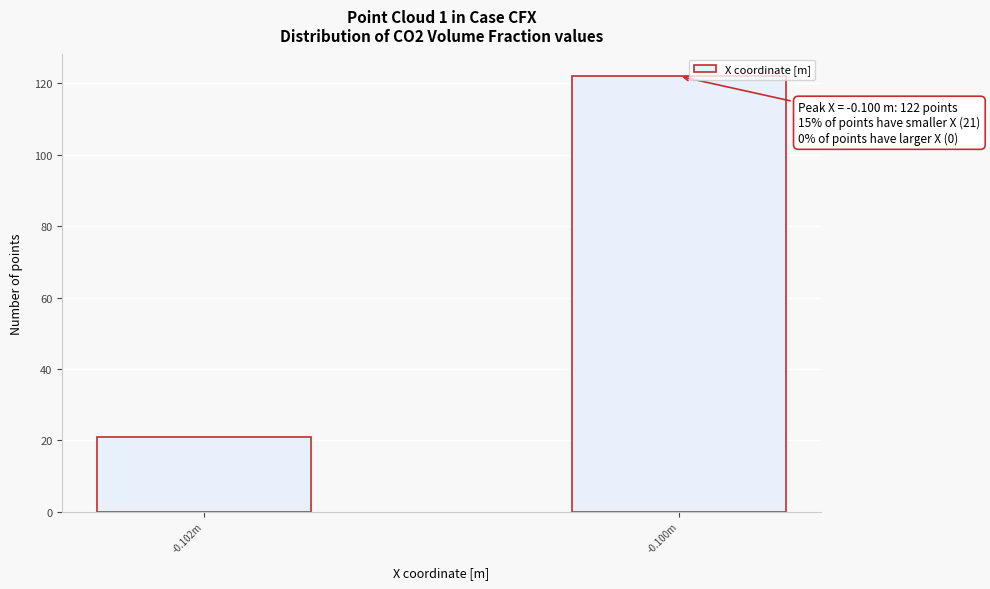

Reading right to left, what are all the values shown in this chart?

122	21